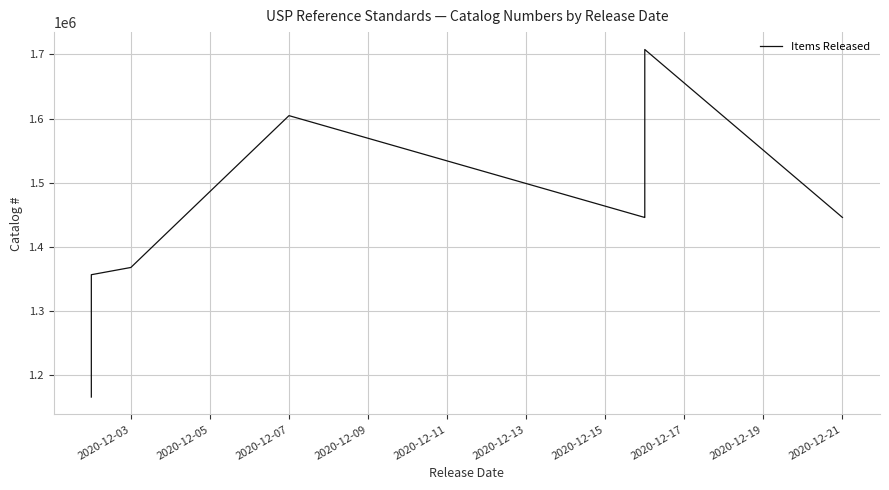

What is the sum of all values?

16102750